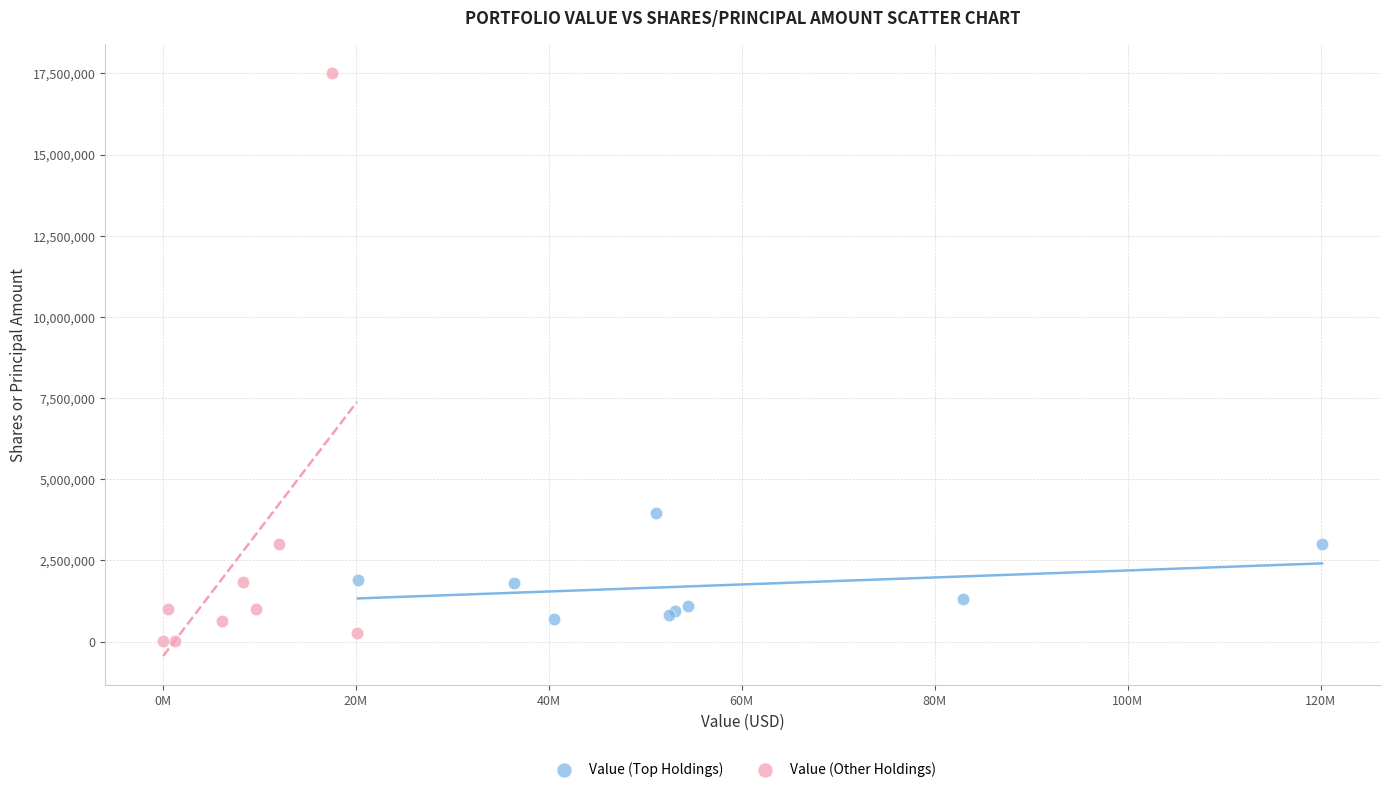

Which series contains the highest Y value?

Value (Other Holdings)